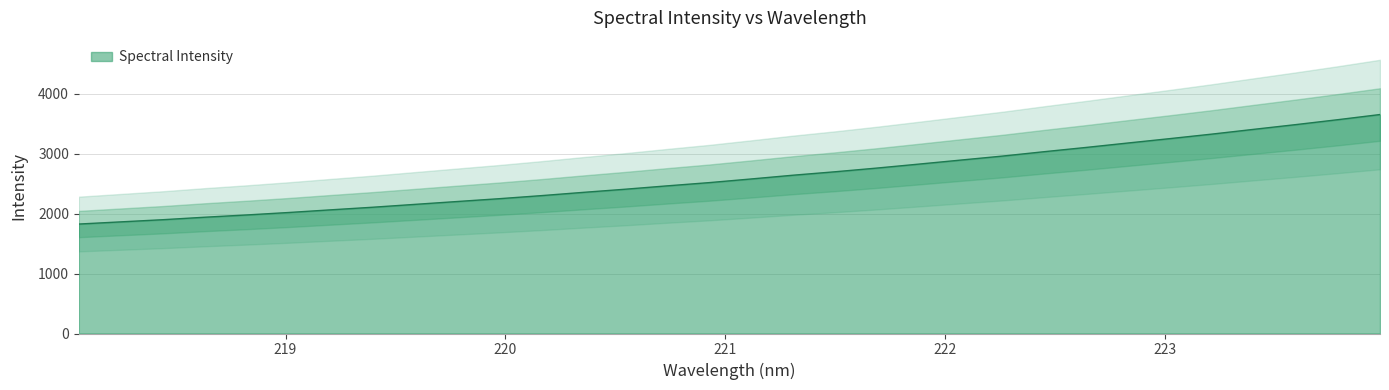

Reading left to right, what are all the values shown in this chart?

1827.2	1863.5	1899.5	1941.1	1979.1	2020.0	2064.5	2107.9	2155.5	2202.9	2249.8	2300.8	2355.5	2408.0	2464.2	2518.2	2579.1	2642.0	2699.3	2761.1	2827.3	2894.7	2961.8	3035.4	3106.6	3180.7	3253.9	3329.2	3408.8	3487.6	3569.5	3655.2